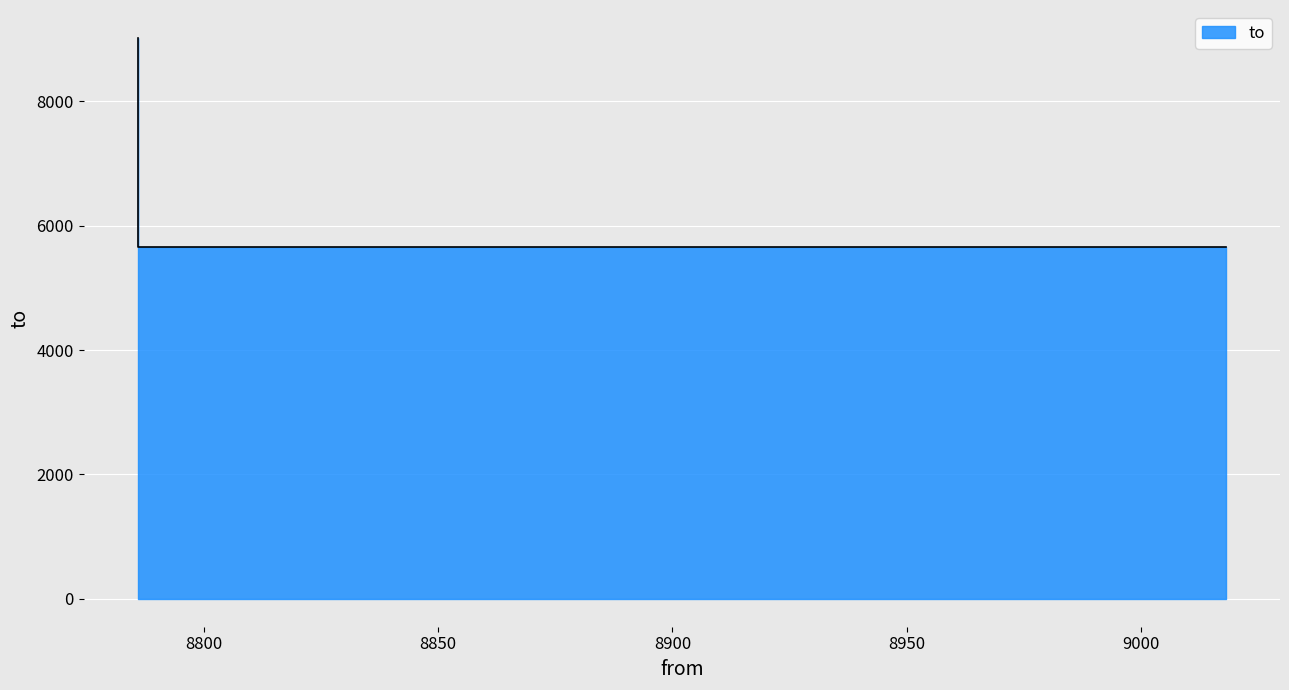

Which label corresponds to the smallest value in the chart?

9018